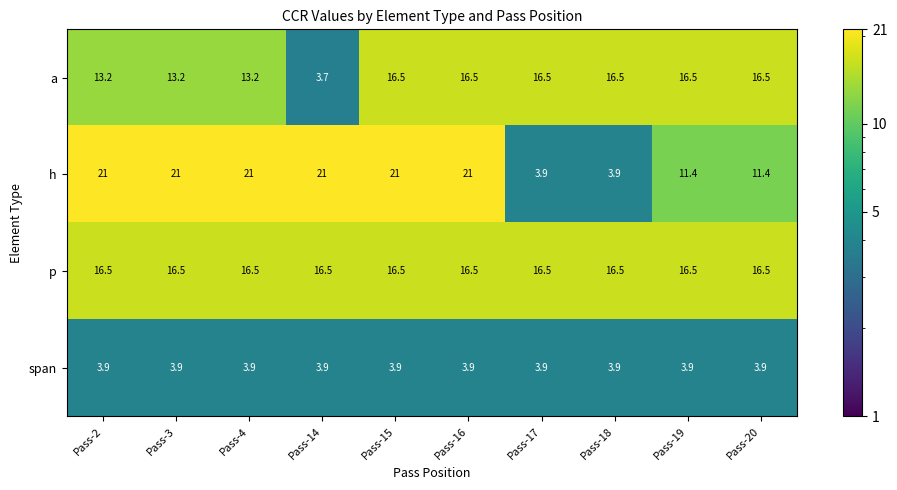

At how many categories does at least one series exceed 20?

6